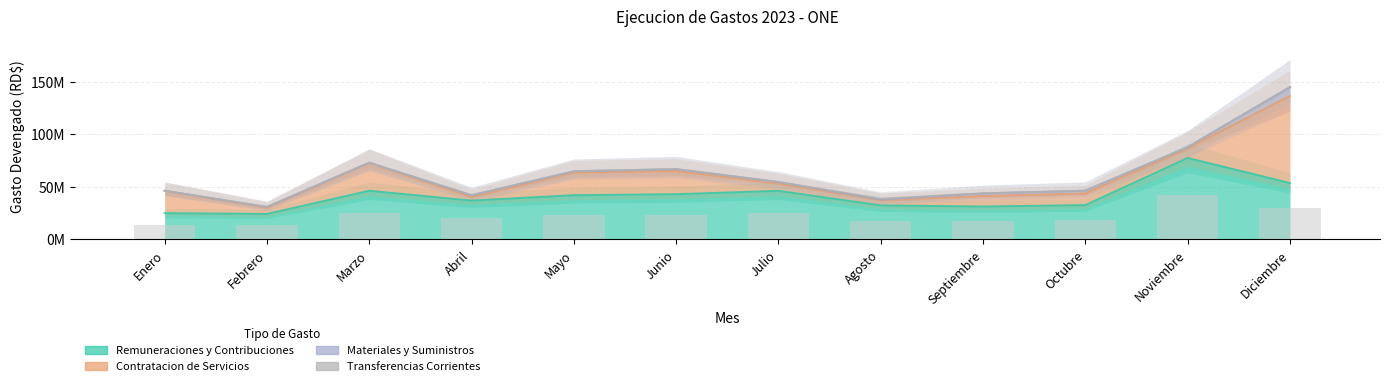

What are all the series names shown in the legend?

Remuneraciones y Contribuciones, Contratacion de Servicios, Materiales y Suministros, Transferencias Corrientes